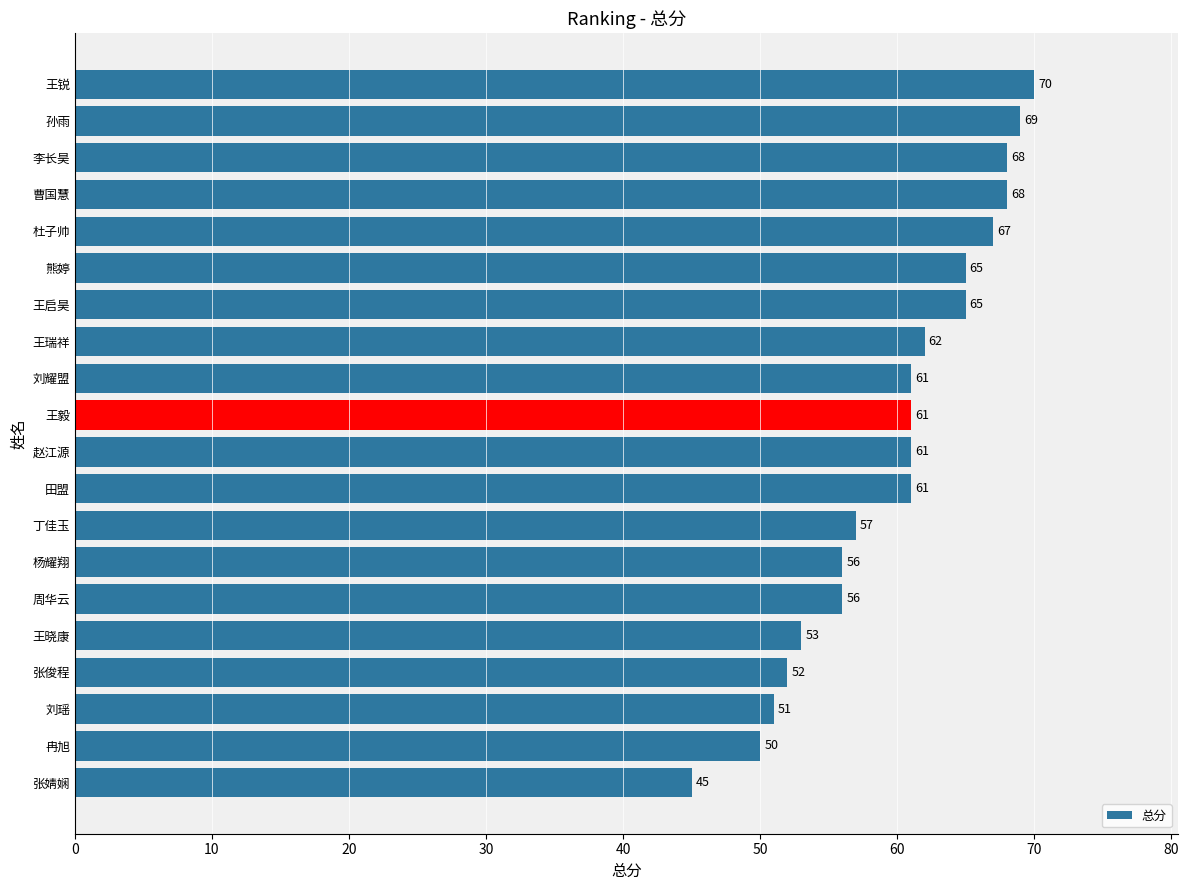

What is the ratio of the value at 田盟 to the value at 王锐?

0.9